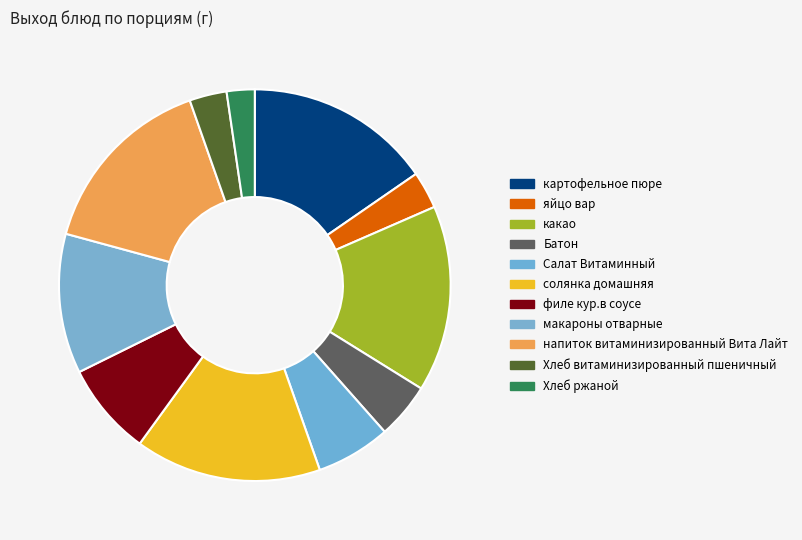

Count the number of slices in the pie.

11